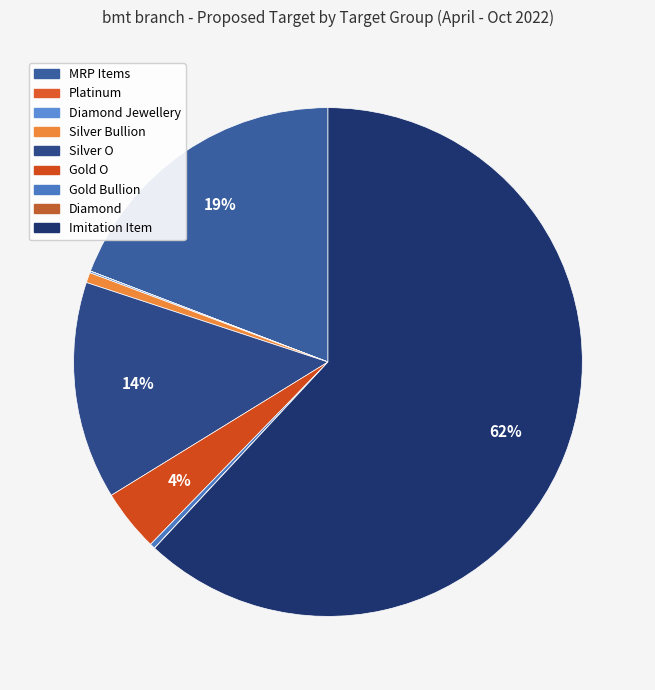

Rank the categories by value from lowest to highest.

Platinum, Diamond, Diamond Jewellery, Gold Bullion, Silver Bullion, Gold O, Silver O, MRP Items, Imitation Item